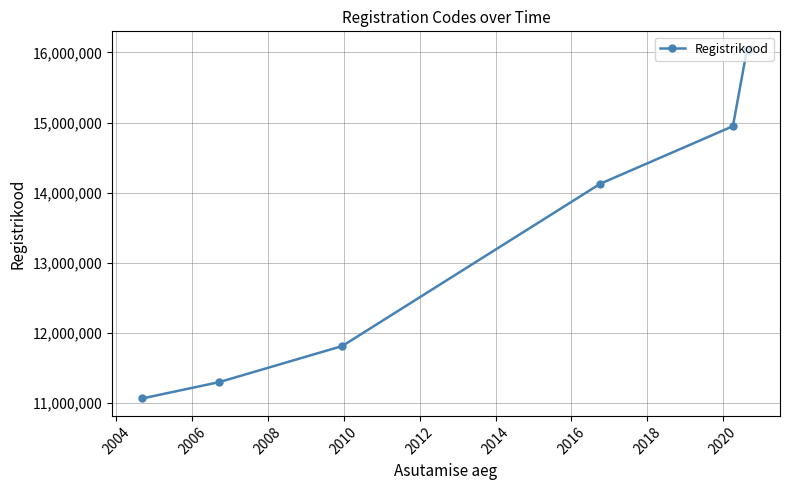

What is the maximum value shown in the chart?

16051718